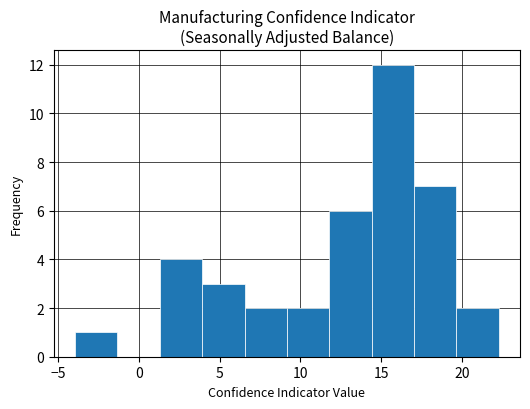

What is the height of the bar covering 1.5 to 4.0 on the x-axis? Neither the bar edges nor the heights are printed on the chart, so give them approximately, as read against the axes.

4